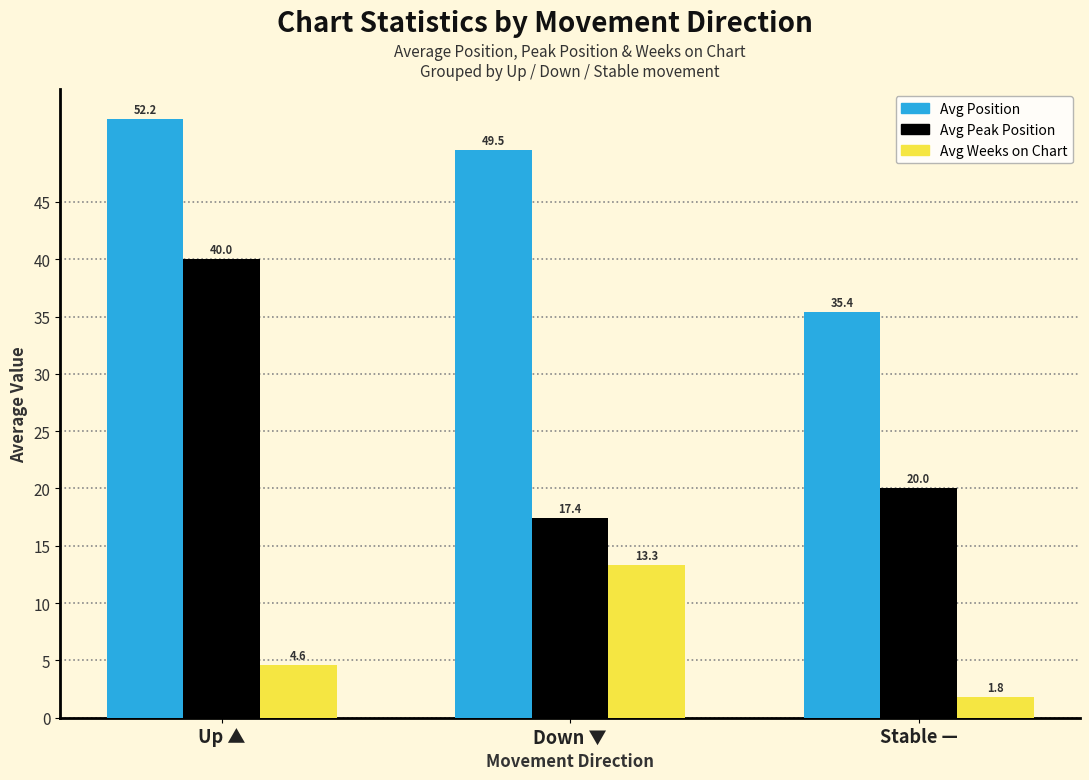

Reading right to left, extract all data points from this chart.

Avg Position: 35.4	49.5	52.2
Avg Peak Position: 20.0	17.4	40.0
Avg Weeks on Chart: 1.8	13.3	4.6